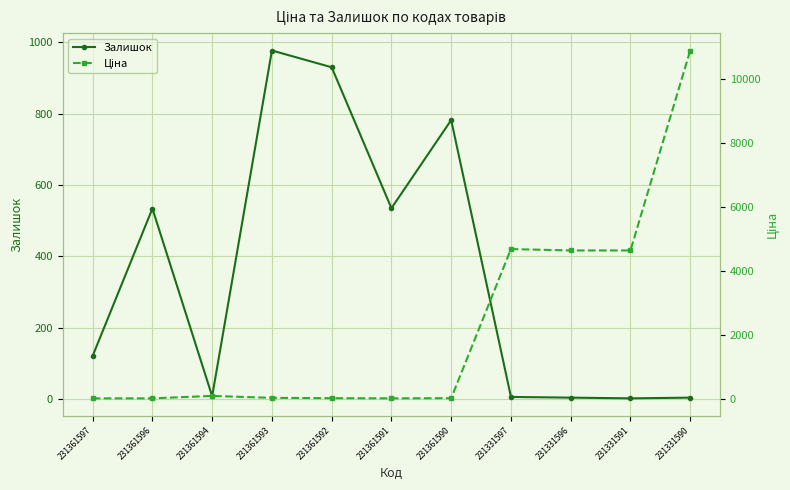

What are all the series names shown in the legend?

Залишок, Ціна